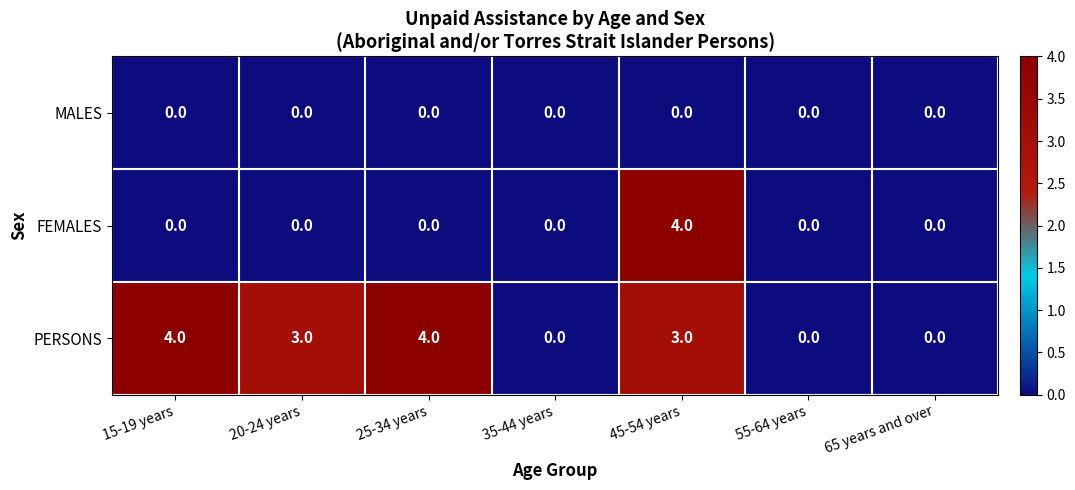

Count the number of categories in the chart.

7